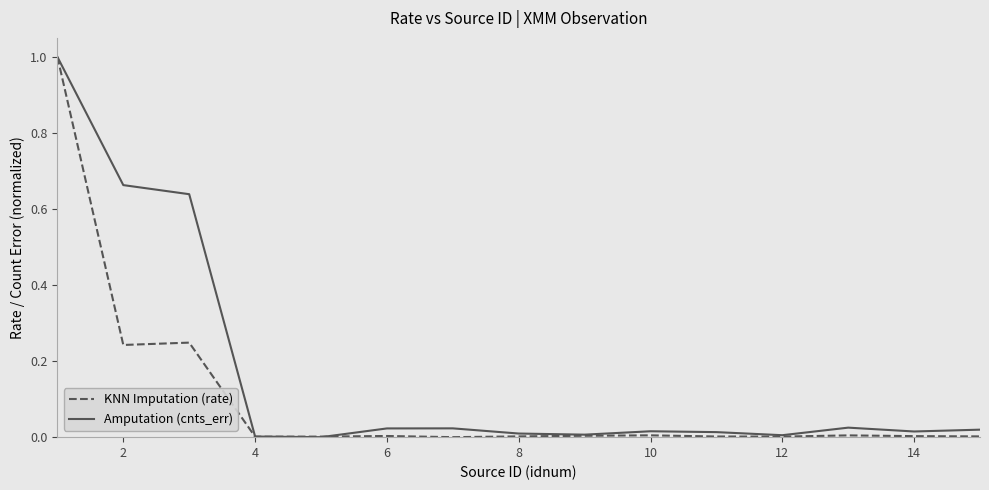

What is the maximum value shown in the chart?

1.0